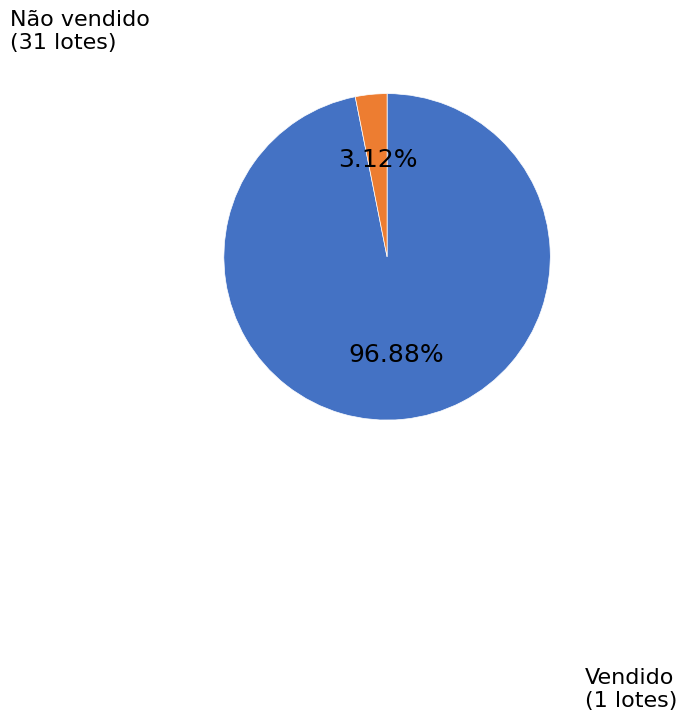

Does any single category account for the majority?

Yes